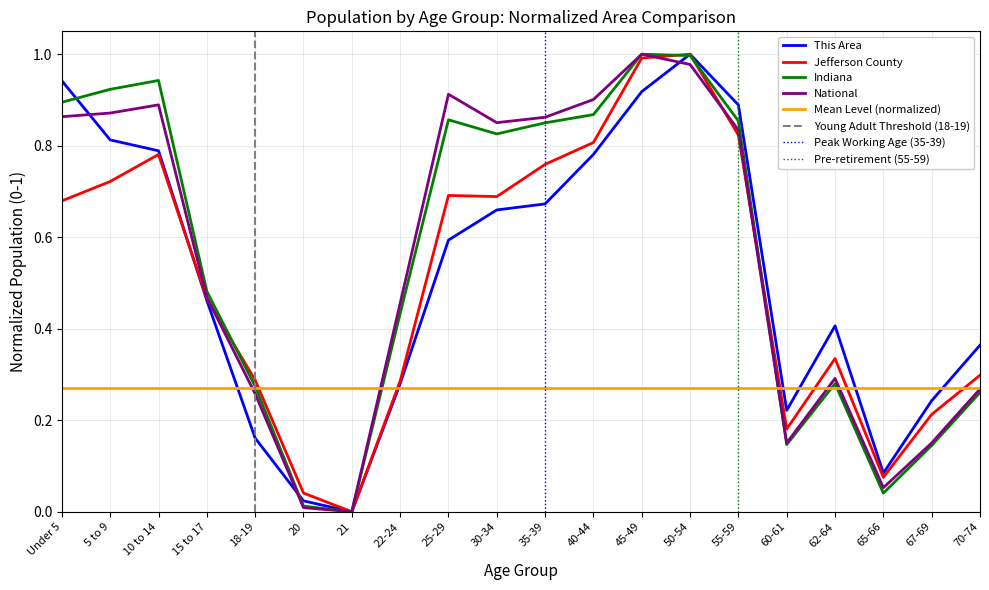

Count the number of data series in this chart.

4